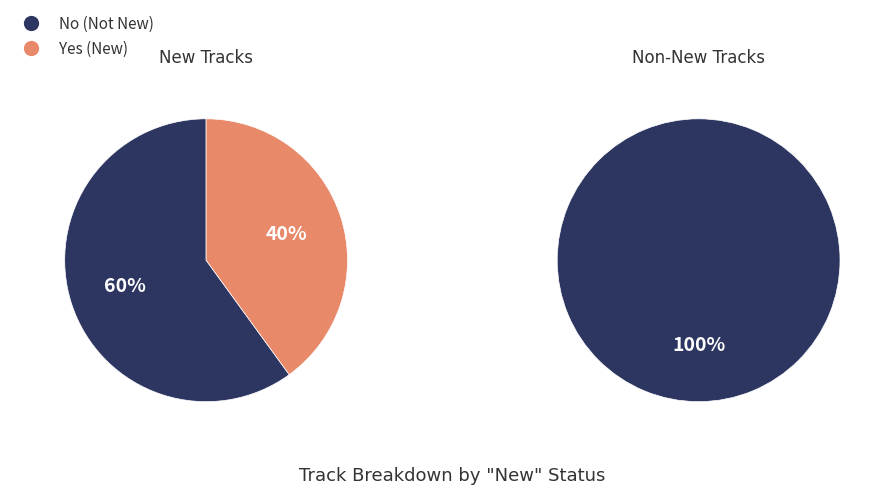

Which slice is the smallest?

Yes